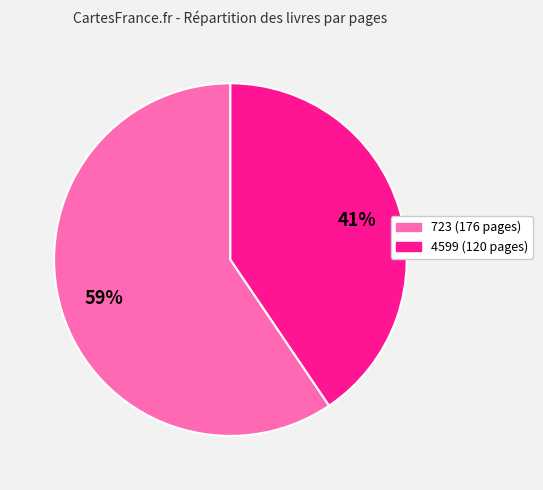

Which has a higher value, 4599 (120 pages) or 723 (176 pages)?

723 (176 pages)